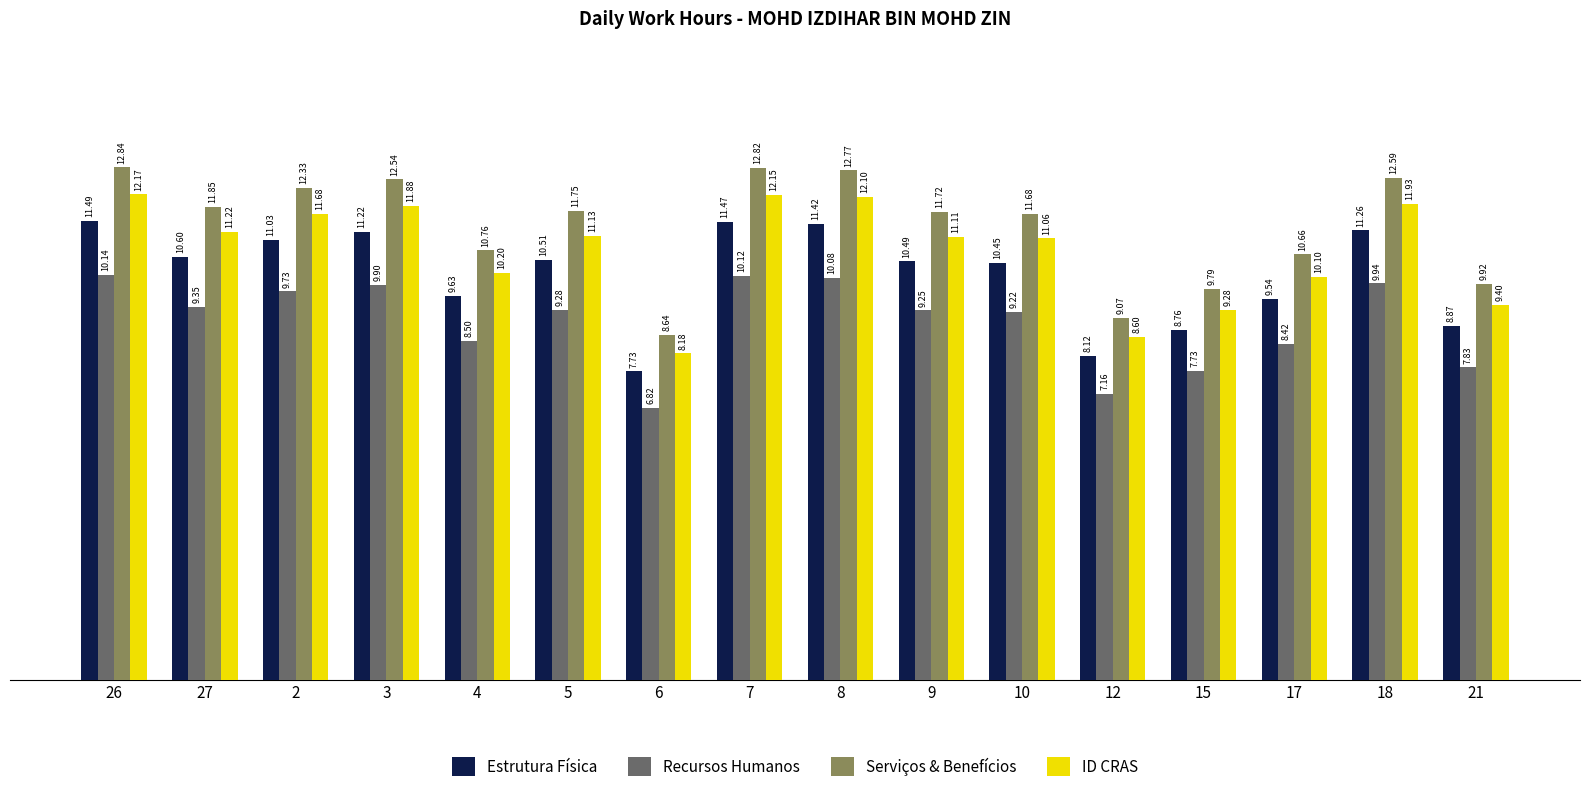

What is the value of the Serviços & Benefícios bar at the 5th from the left?

10.8